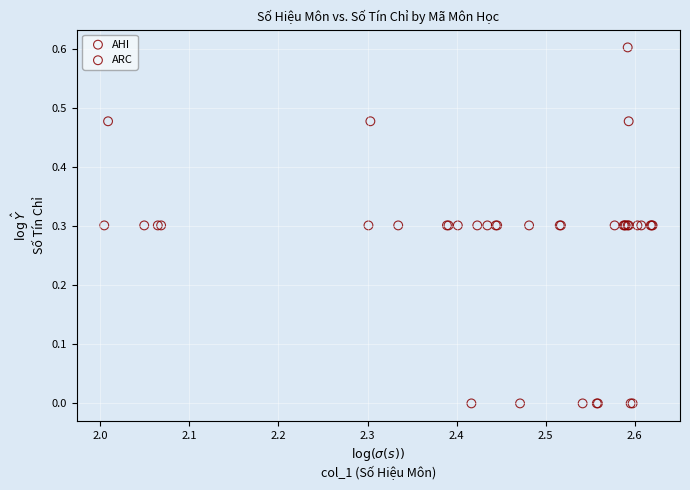

Which series has the largest Y range (max minus min)?

ARC